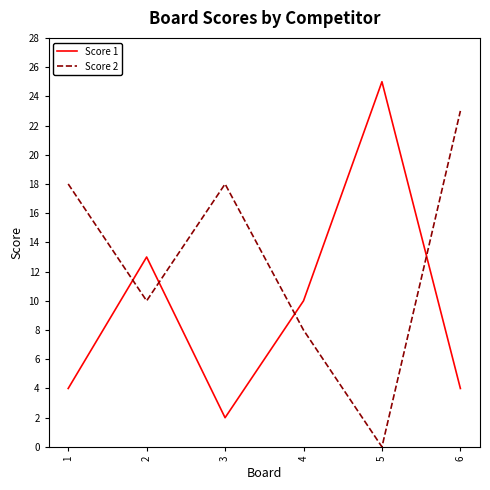

Which series has the largest total across all categories?

Score 2